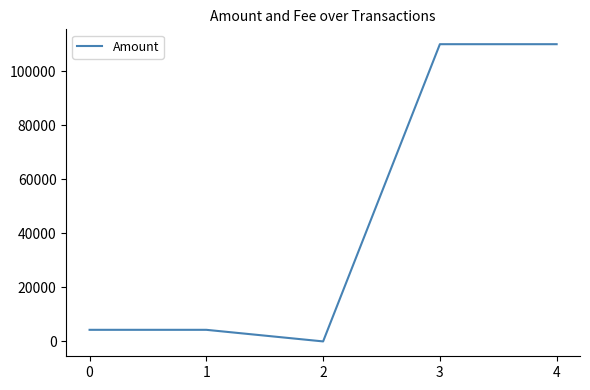

How many series are shown in this chart?

1